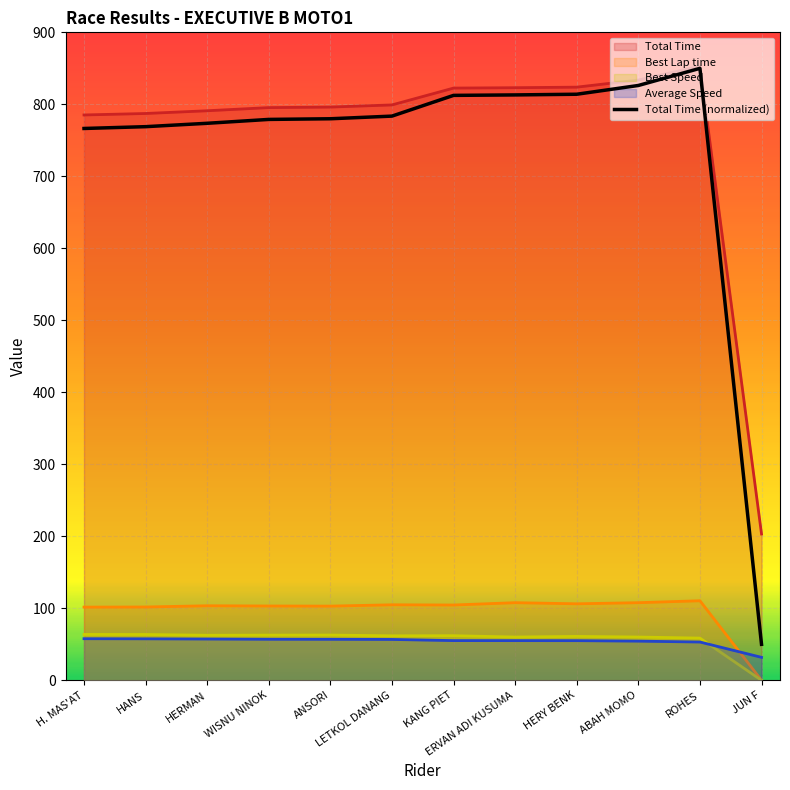

What is the greatest value displayed?

853.1